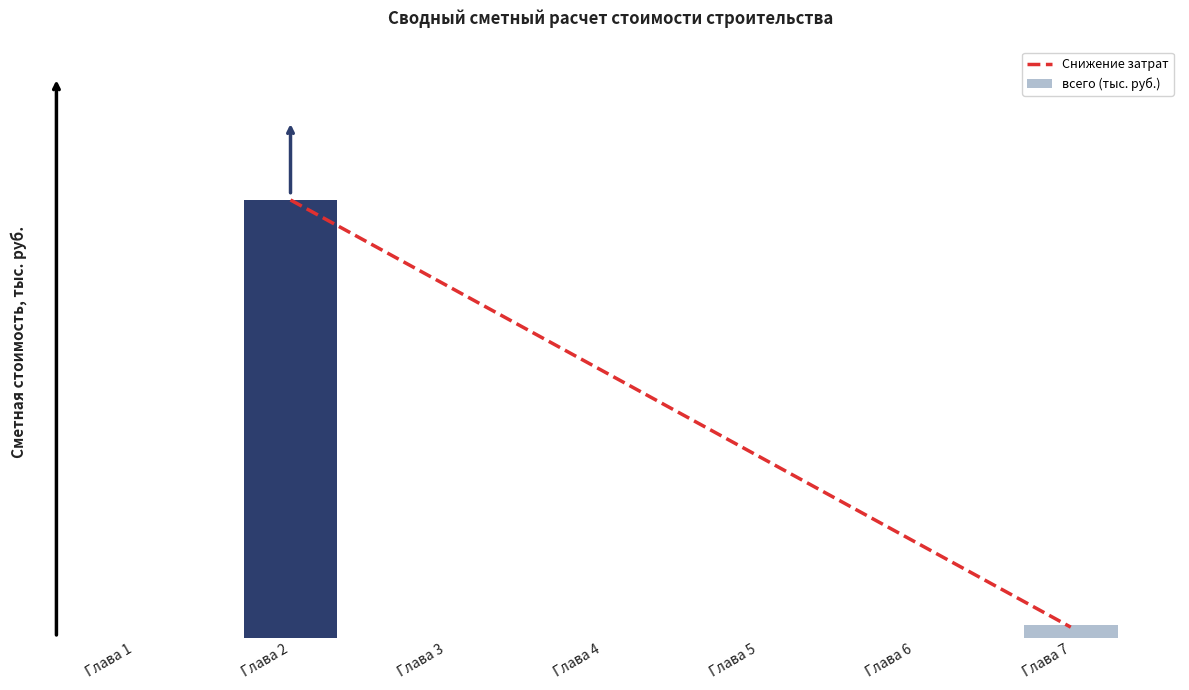

At which label is всего closest to 6370?

Глава 7